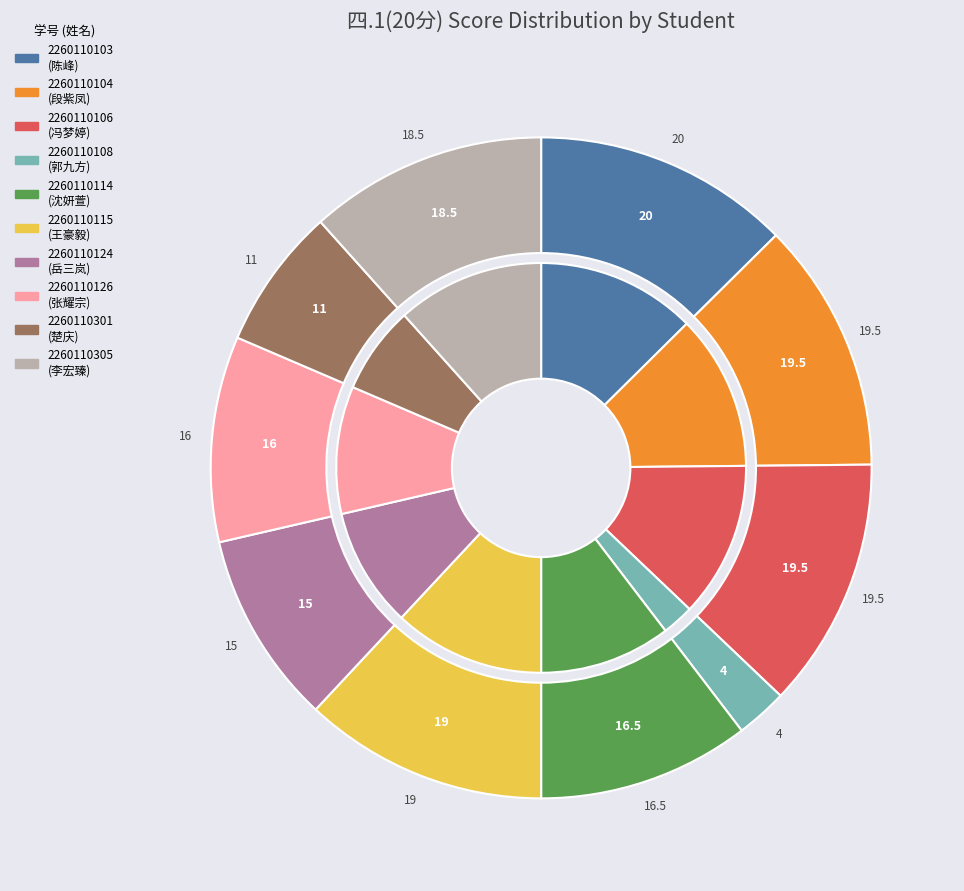

Which slice is the largest?

2260110103